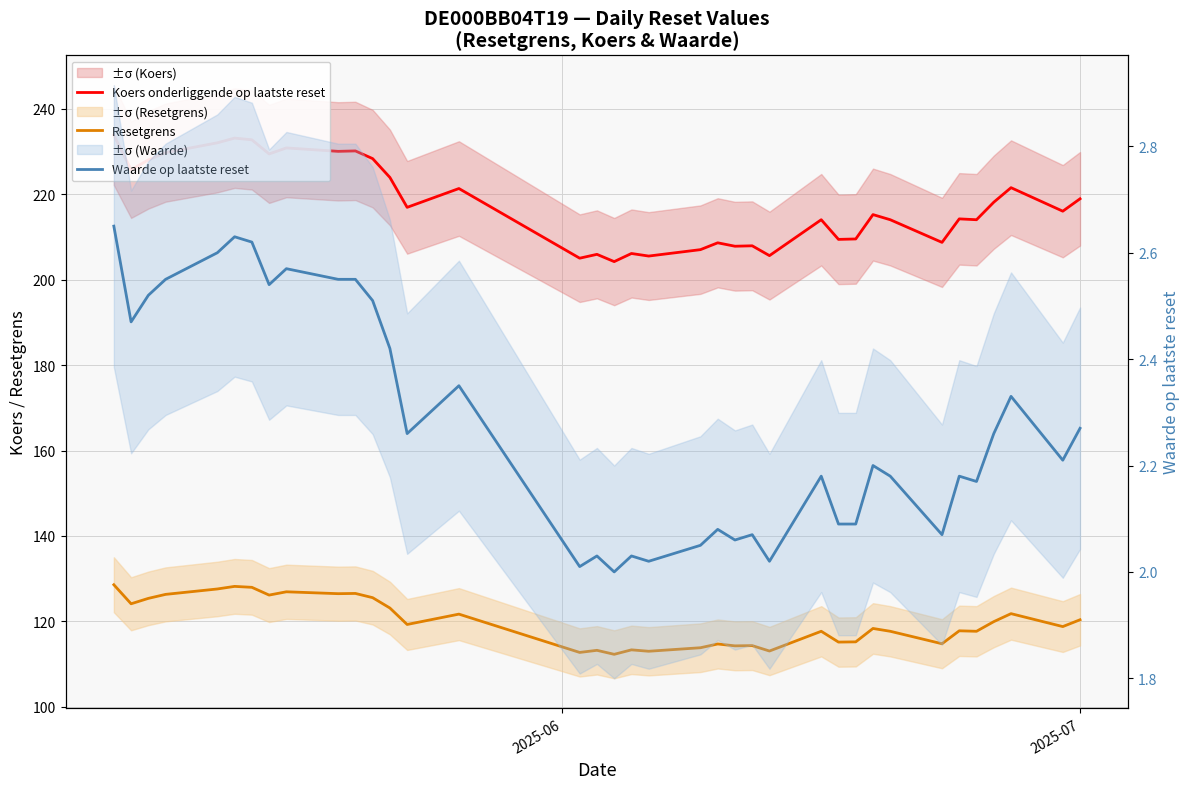

At which label does Koers onderliggende op laatste reset reach its peak?

2025-06